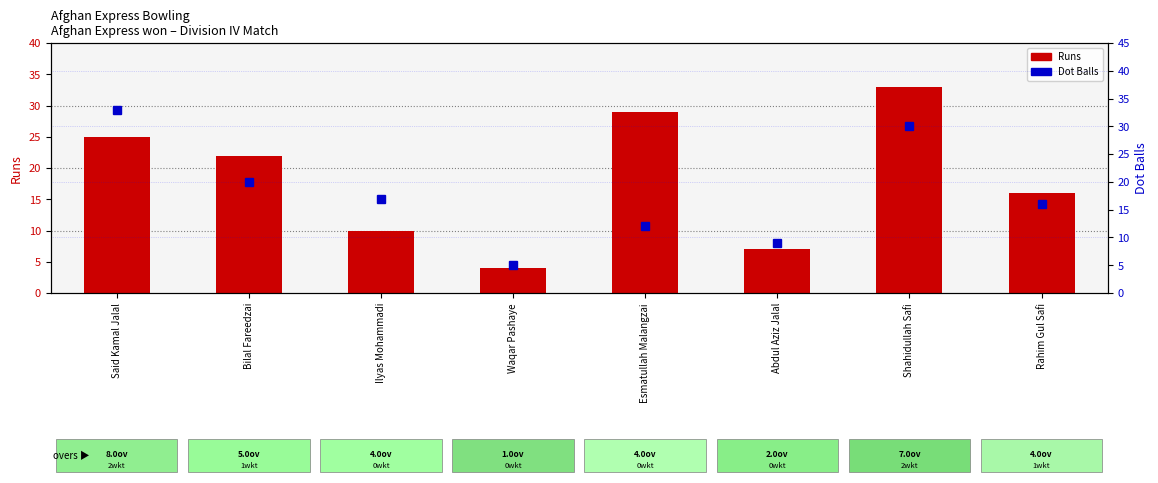

Rank the series by their maximum value, from highest to lowest.

Runs, Dot Balls